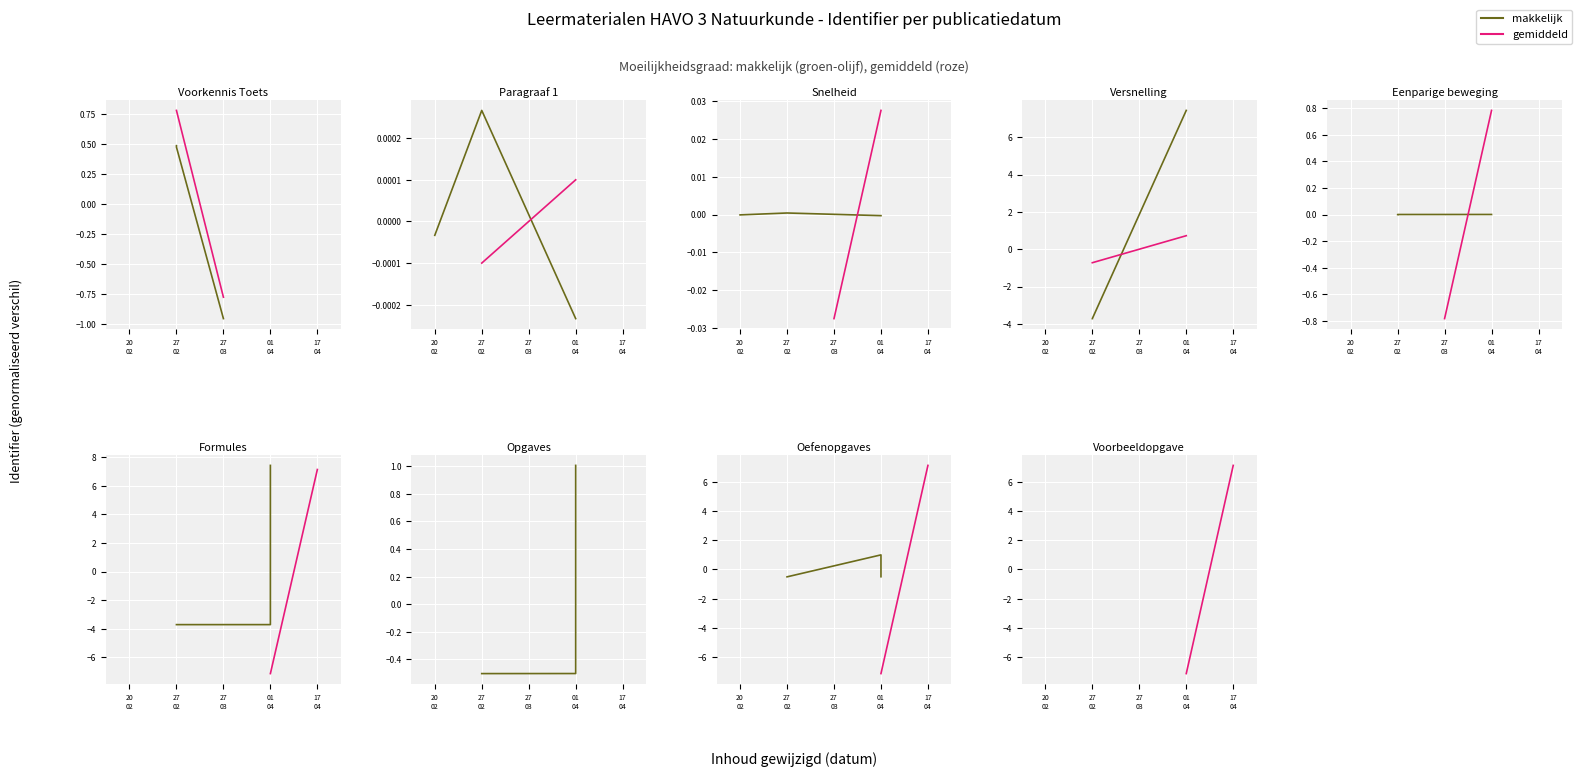

Which series has the largest range (max minus min)?

gemiddeld